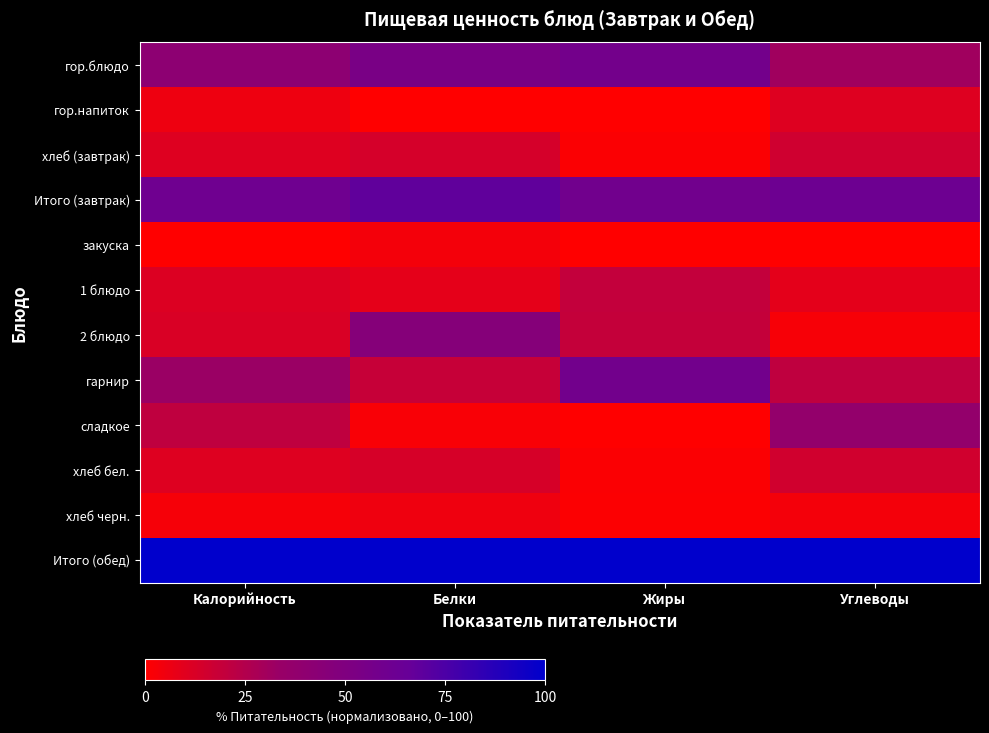

Which series has the largest total across all categories?

Итого (обед)